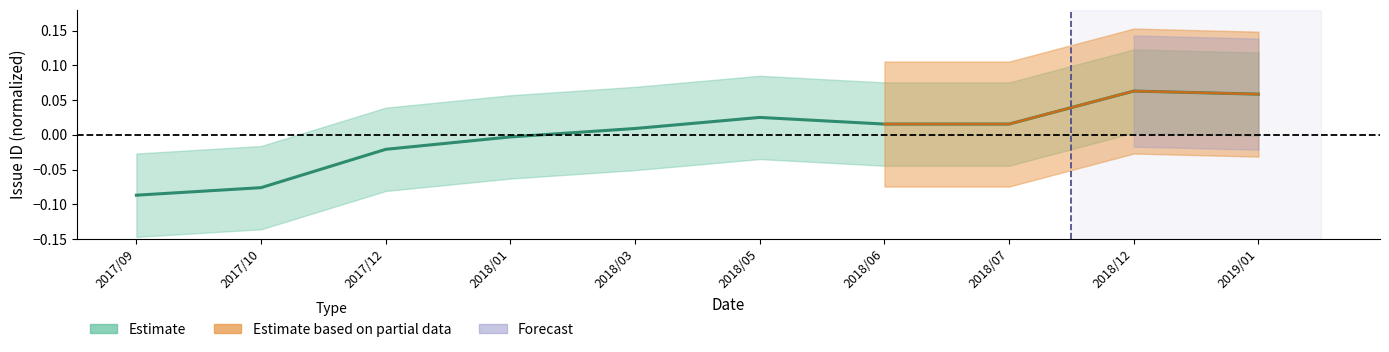

At which category does the data reach its first local peak?

2018/05